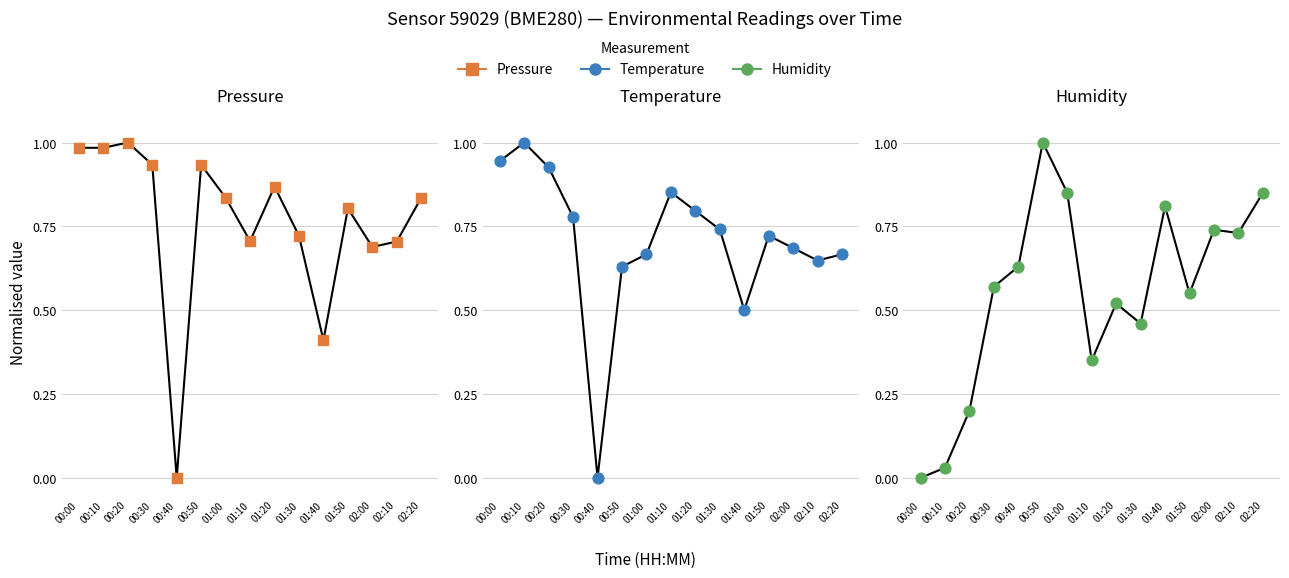

Which series contains the lowest Y value?

pressure